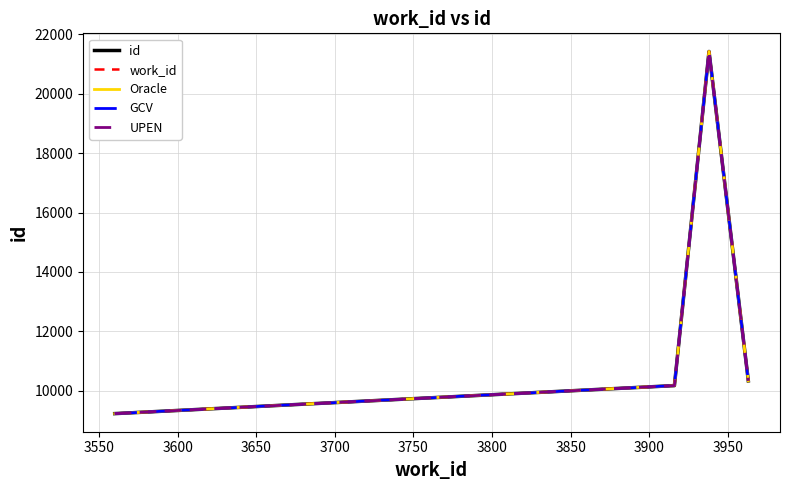

How many values in the work_id series are below 10171?

2